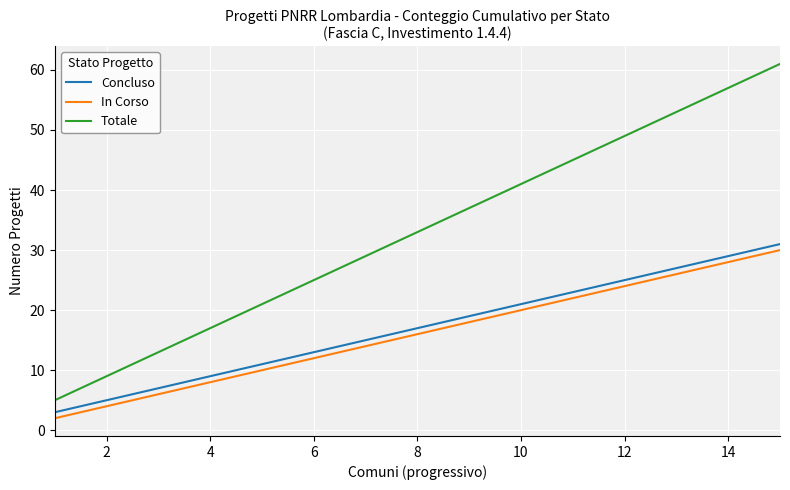

Reading left to right, what are all the values shown in this chart?

Concluso: 3	5	7	9	11	13	15	17	19	21	23	25	27	29	31
In Corso: 2	4	6	8	10	12	14	16	18	20	22	24	26	28	30
Totale: 5	9	13	17	21	25	29	33	37	41	45	49	53	57	61